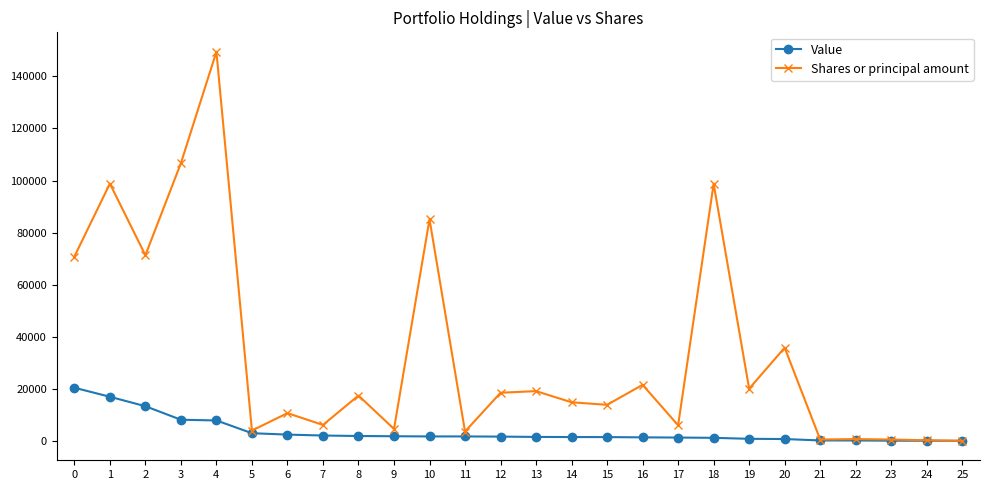

Where is the first local minimum for Shares or principal amount?

2